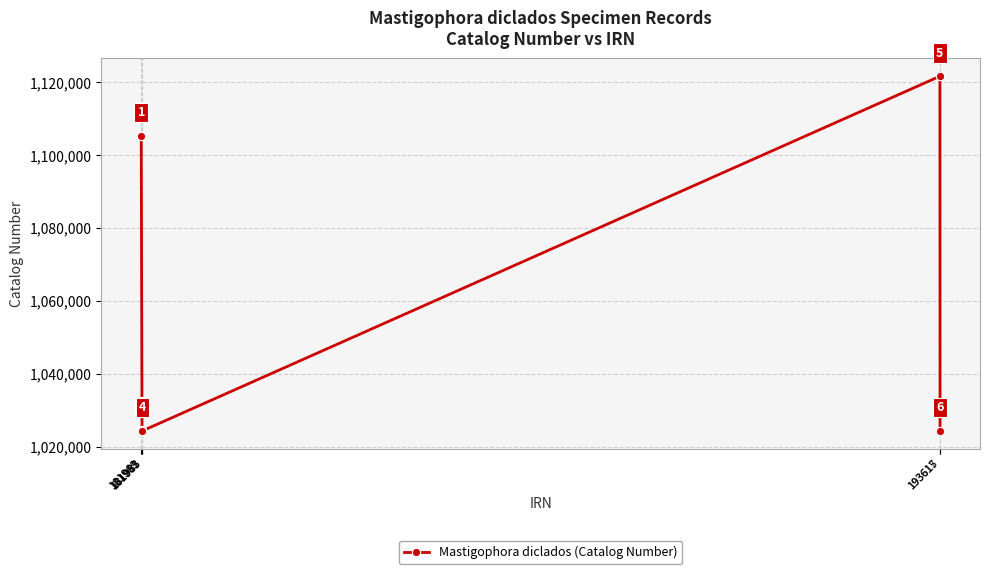

What is the difference between the maximum and minimum values?

97247